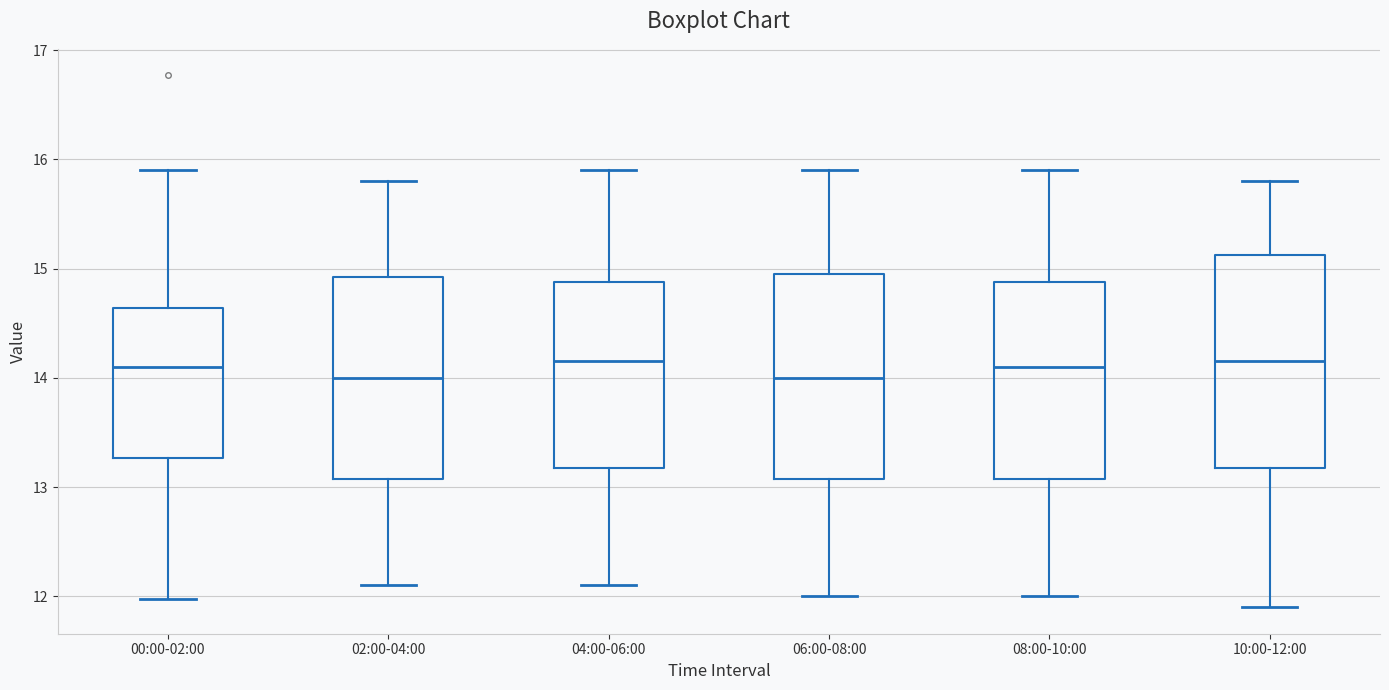

Reading left to right, read every box against the y-axis: the position of its median line, the range the box covers, and the ends of its whiskers. The values are not printed on the chart, so give them approximately, as read against the axis.

00:00-02:00: median 14.1, box 13.3 to 14.6, whiskers 12.0 to 15.9
02:00-04:00: median 14.0, box 13.1 to 14.9, whiskers 12.1 to 15.8
04:00-06:00: median 14.2, box 13.2 to 14.9, whiskers 12.1 to 15.9
06:00-08:00: median 14.0, box 13.1 to 15.0, whiskers 12.0 to 15.9
08:00-10:00: median 14.1, box 13.1 to 14.9, whiskers 12.0 to 15.9
10:00-12:00: median 14.2, box 13.2 to 15.1, whiskers 11.9 to 15.8